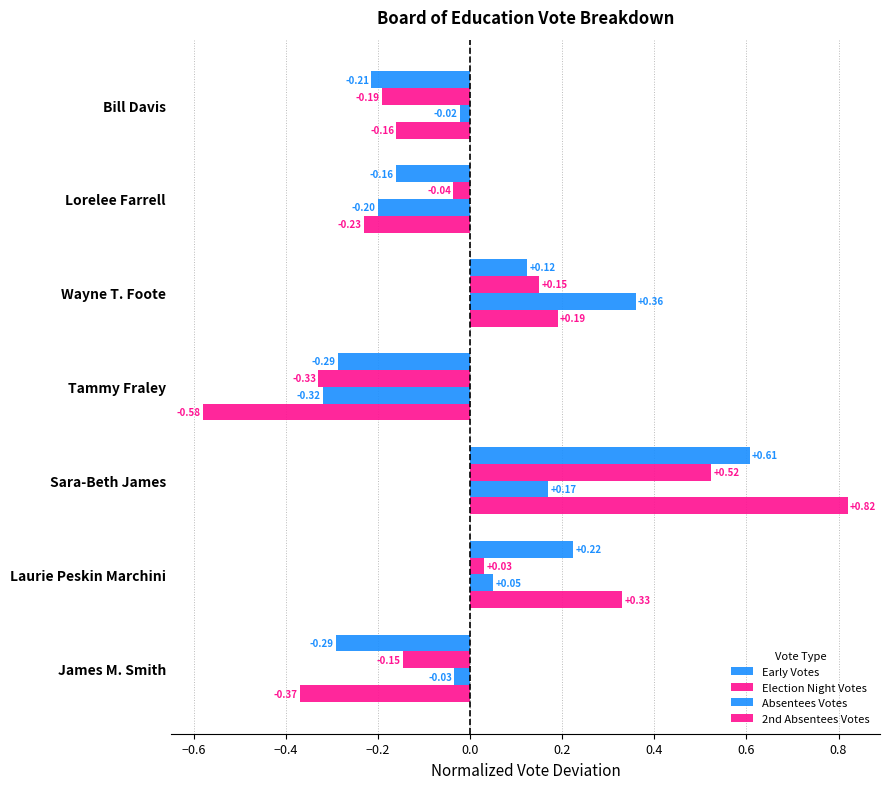

What is the difference between the maximum and minimum values in the 2nd Absentees Votes series?

1.4